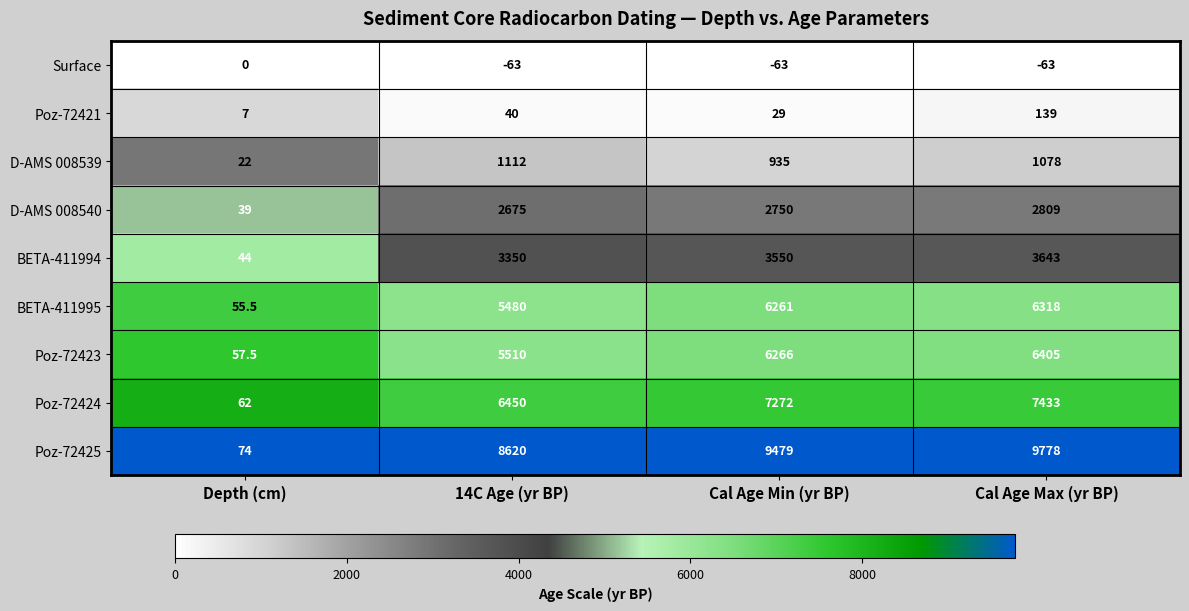

Is it true that D-AMS 008540 equals 2675.0 at 14C Age (yr BP)?

True